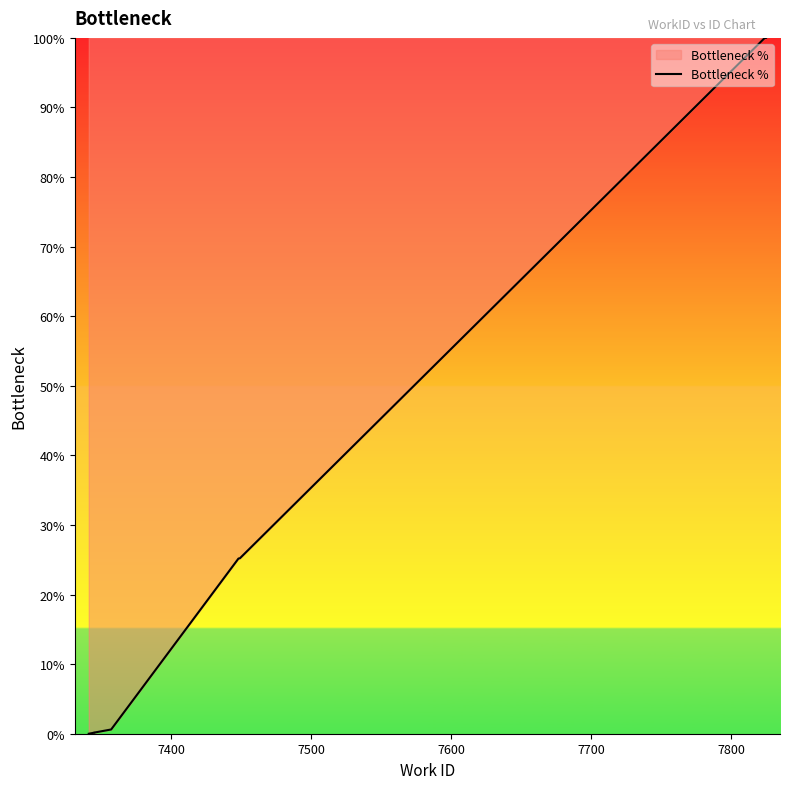

Reading right to left, what are all the values shown in this chart?

100.0	100.0	25.2	25.2	0.6	0.2	0.2	0.1	0.1	0.0